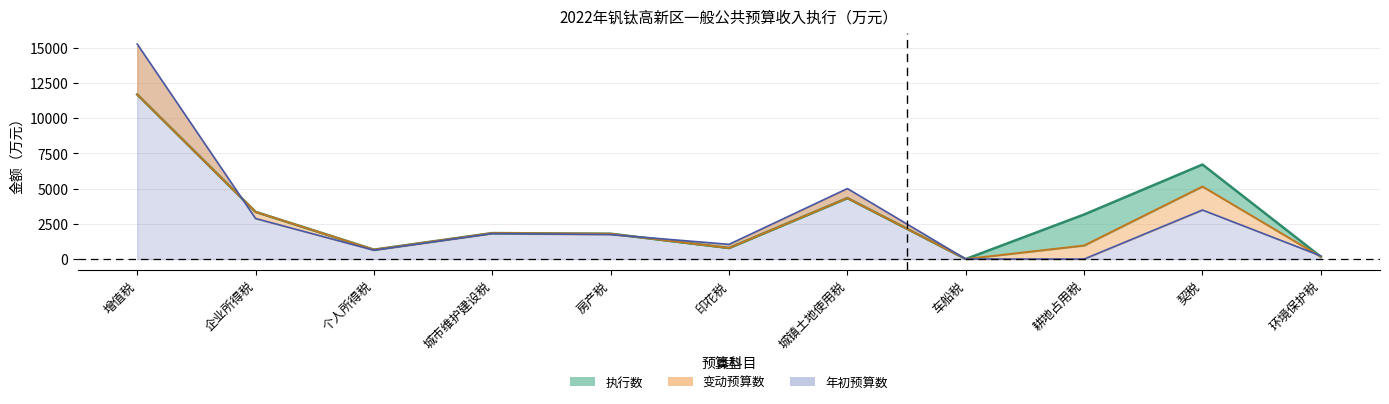

The value of 执行数 at 企业所得税 is 1343. True or false?

False